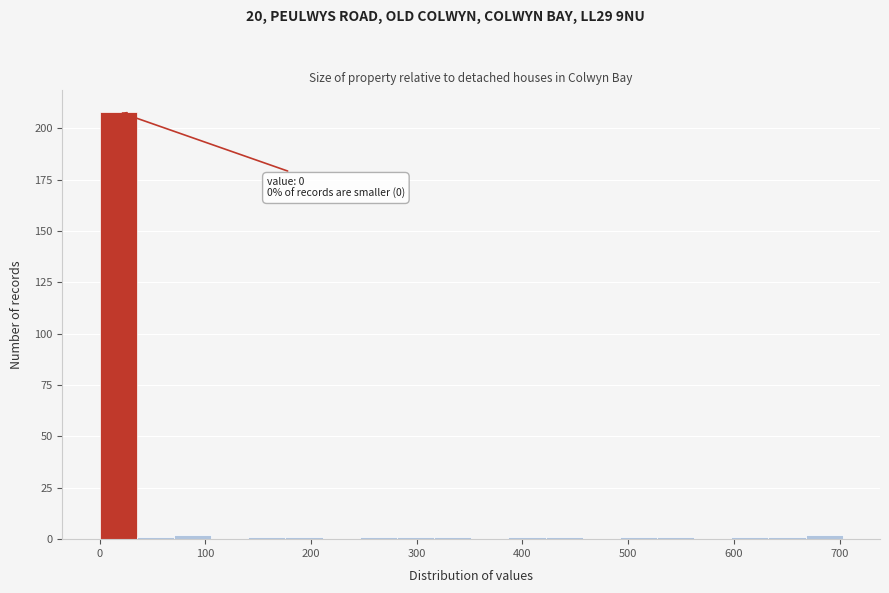

Read against the x-axis, roughly where is the centre of the tallest bar?

20